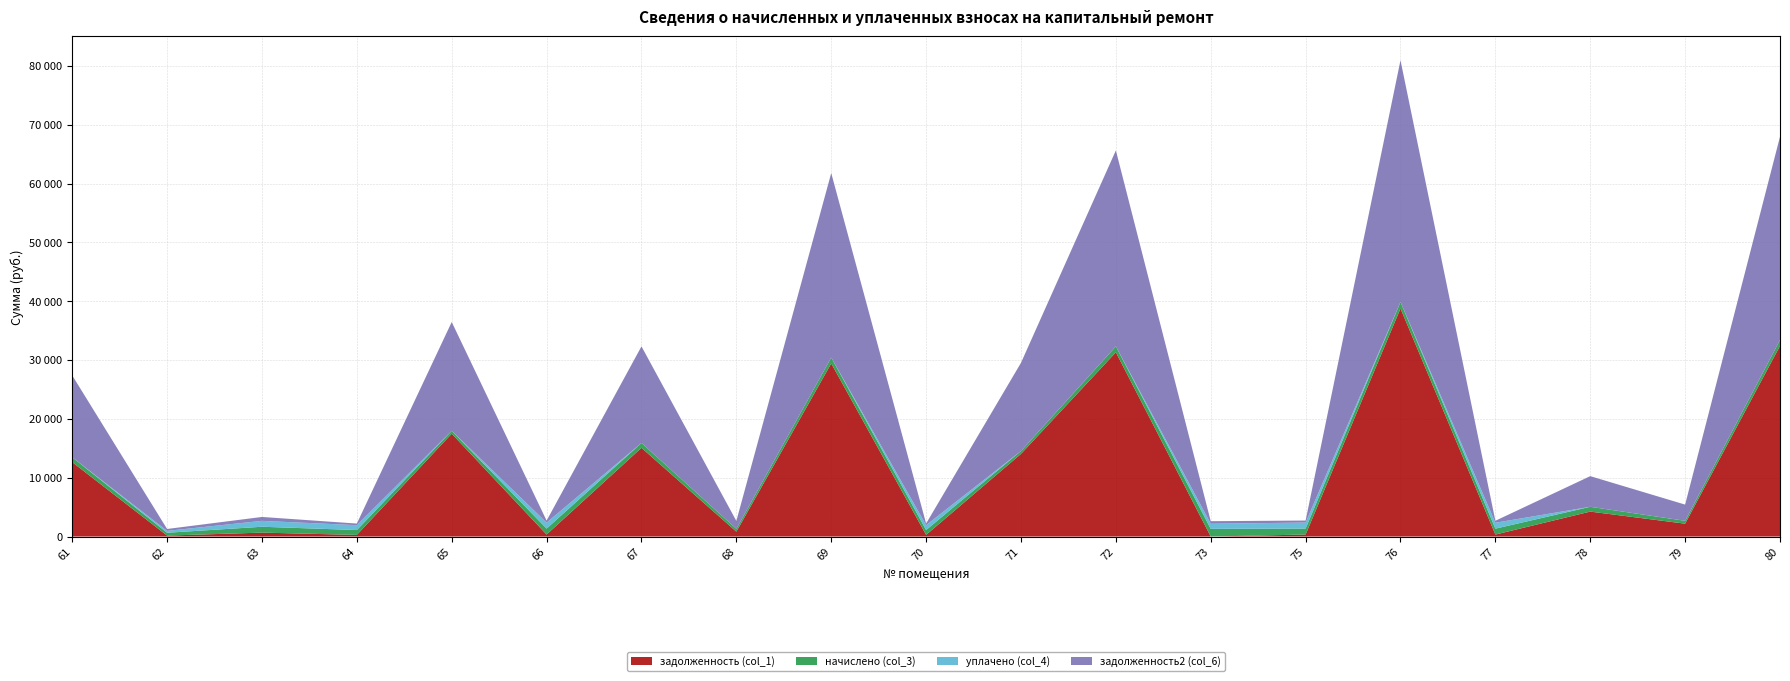

Reading left to right, transcribe all the data shown in this chart.

задолженность (col_1): 61=12641.8	62=160.6	63=665.5	64=275.6	65=17480.8	66=338.1	67=15076.1	68=822.9	69=29421.8	70=276.7	71=14044.2	72=31313.0	73=0.0	75=339.7	76=38760.2	77=335.0	78=4237.3	79=2185.1	80=32412.2
начислено (col_3): 61=831.6	62=481.8	63=999.0	64=827.0	65=482.6	66=1014.4	67=831.6	68=490.1	69=1004.9	70=830.0	71=492.8	72=1008.4	73=1303.8	75=1019.2	76=1114.6	77=1004.9	78=818.9	79=489.6	80=1006.5
уплачено (col_4): 61=0.0	62=321.2	63=999.1	64=827.0	65=0.0	66=1014.4	67=0.0	68=0.0	69=0.0	70=830.0	71=0.0	72=0.0	73=869.2	75=1019.2	76=0.0	77=1004.9	78=0.0	79=0.0	80=0.0
задолженность2 (col_6): 61=13915.1	62=321.2	63=665.4	64=275.6	65=18502.8	66=338.1	67=16414.5	68=1342.1	69=31350.2	70=276.7	71=14987.2	72=33307.0	73=434.6	75=339.7	76=41077.9	77=335.0	78=5209.3	79=2753.7	80=34543.6